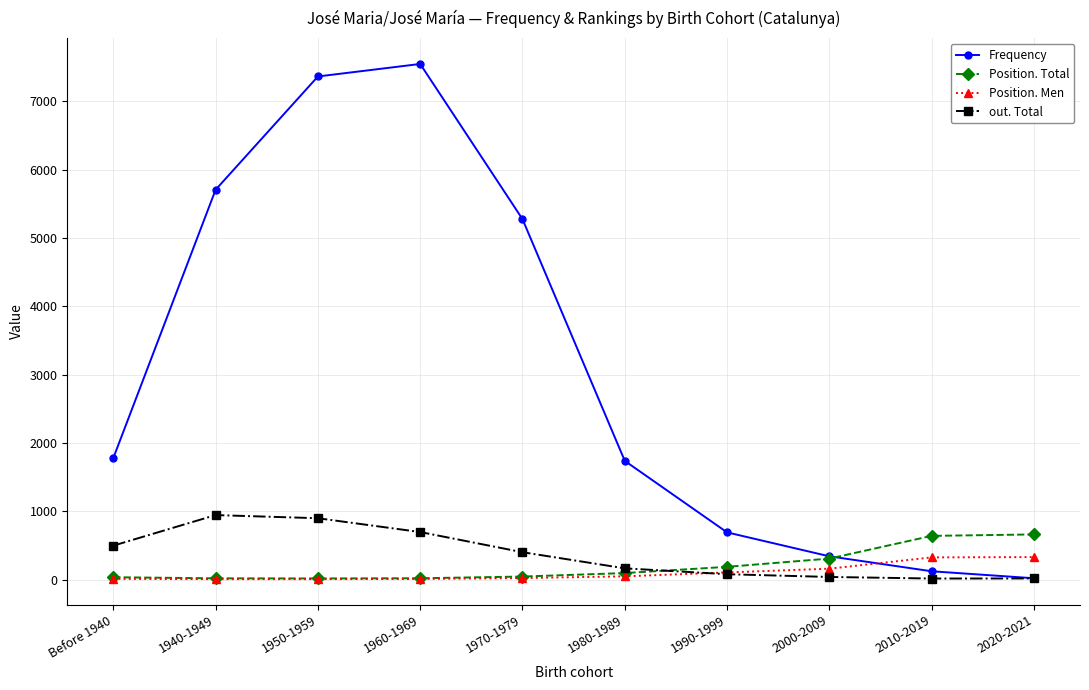

What is the difference between the second highest and minimum values in the out. Total series?

882